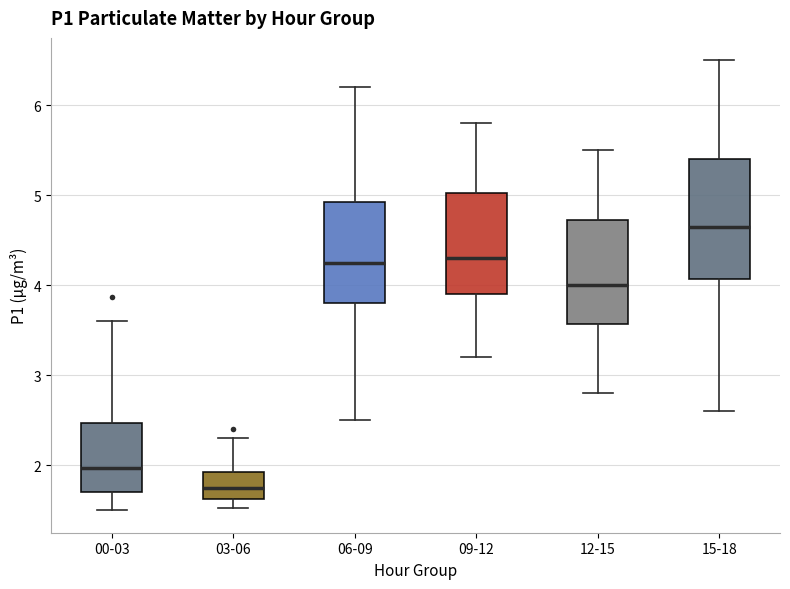

Where does the median line of the box for 06-09 sit on the y-axis? The values are not printed on the chart, so give them approximately, as read against the axis.

4.3